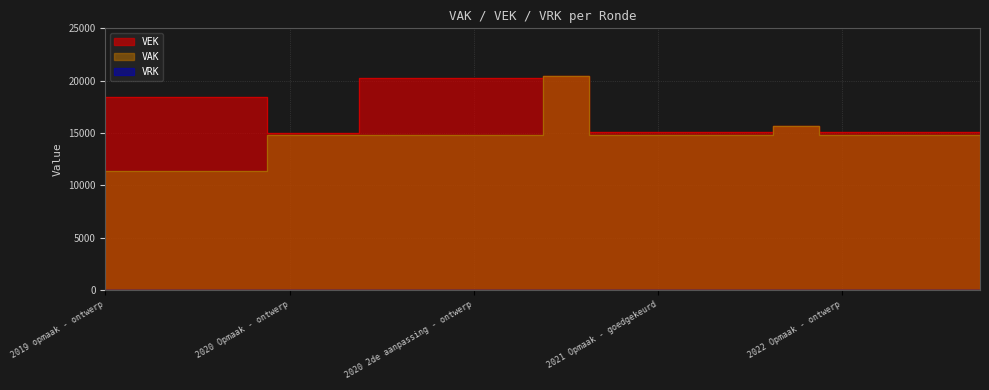

Reading right to left, extract all data points from this chart.

VAK: 14827	14827	14827	14827	15629	14827	14827	14827	14827	20446	14827	14827	14827	14827	14827	14827	11410	11410	11410	11410
VEK: 15134	15134	15134	15134	15629	15134	15134	15134	15134	20446	20259	20259	20259	20259	14993	14993	18410	18410	18410	18410